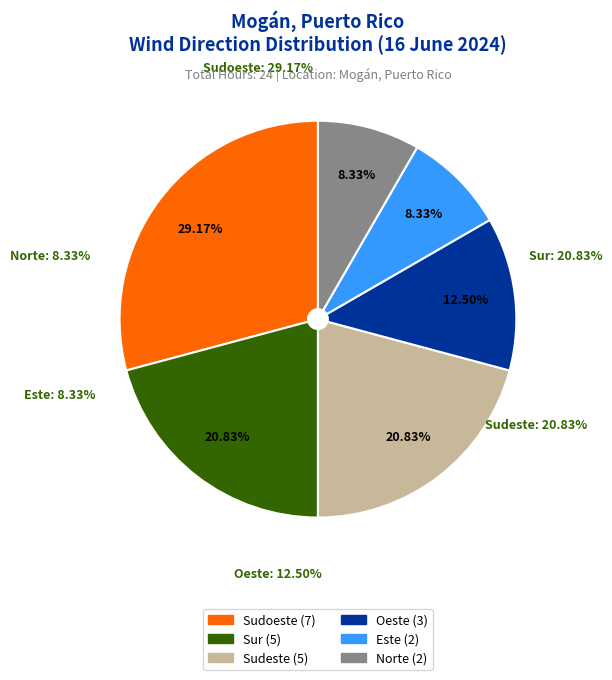

How much of the chart is everything except Oeste?

87.5%